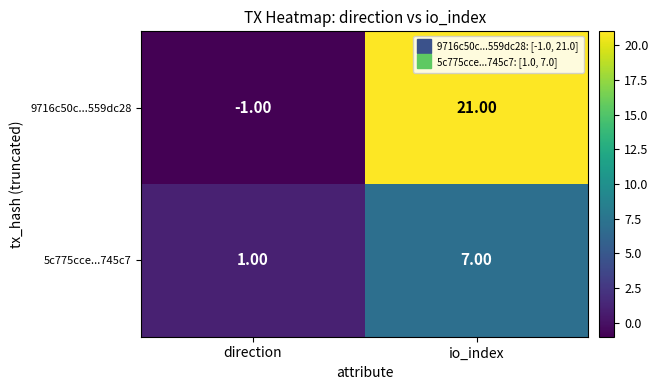

List the series in order of their peak value, lowest first.

5c775cce...745c7, 9716c50c...559dc28